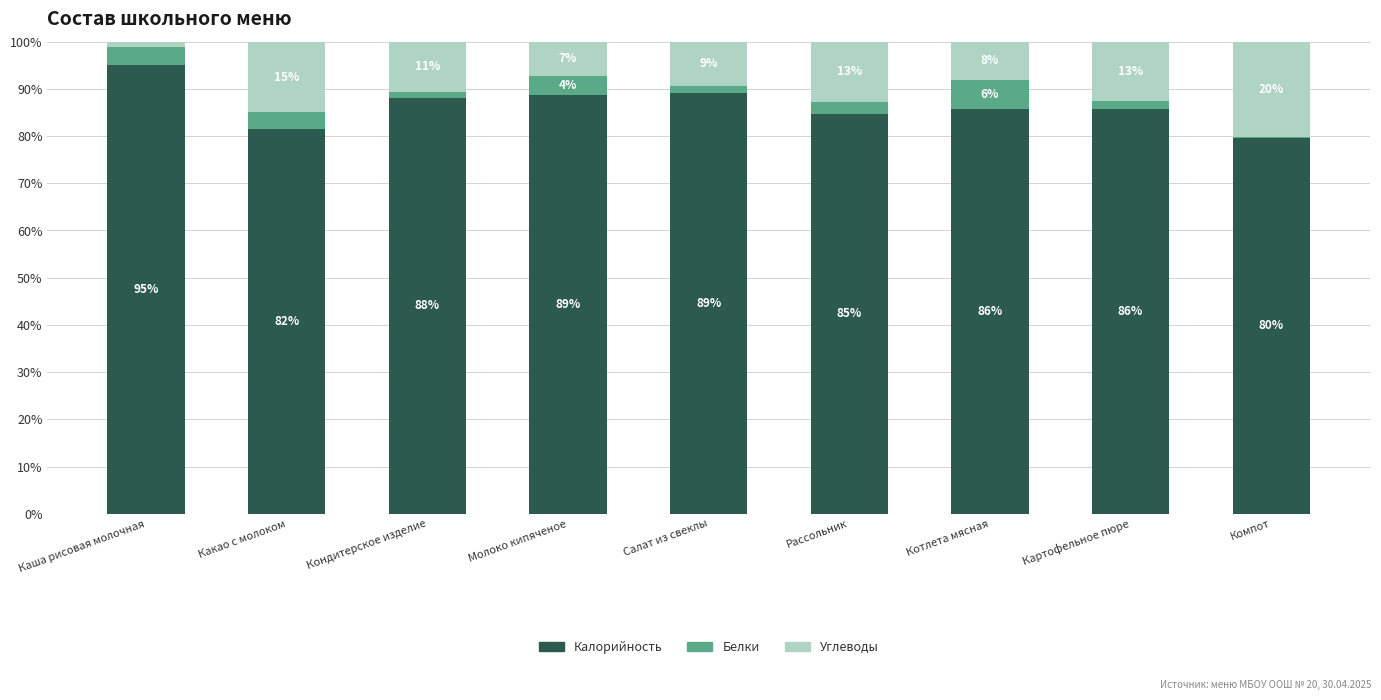

Which series changed the most between Салат из свеклы and Компот?

Углеводы